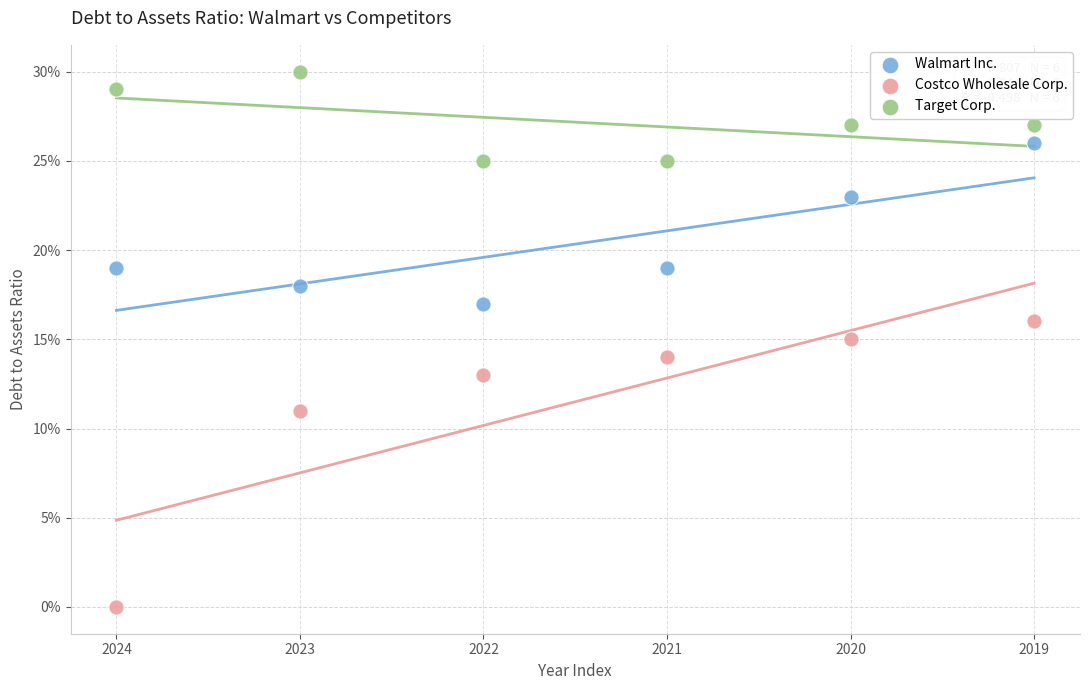

Which series contains the lowest Y value?

Costco Wholesale Corp.